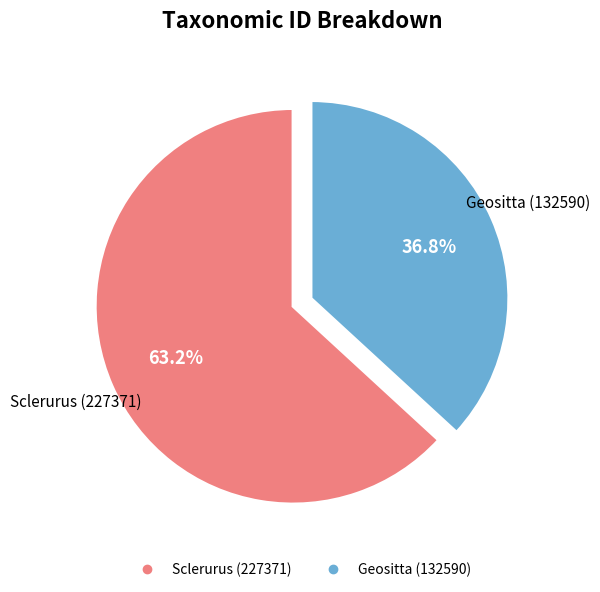

To the nearest percent, what portion does Geositta (132590) represent?

37%